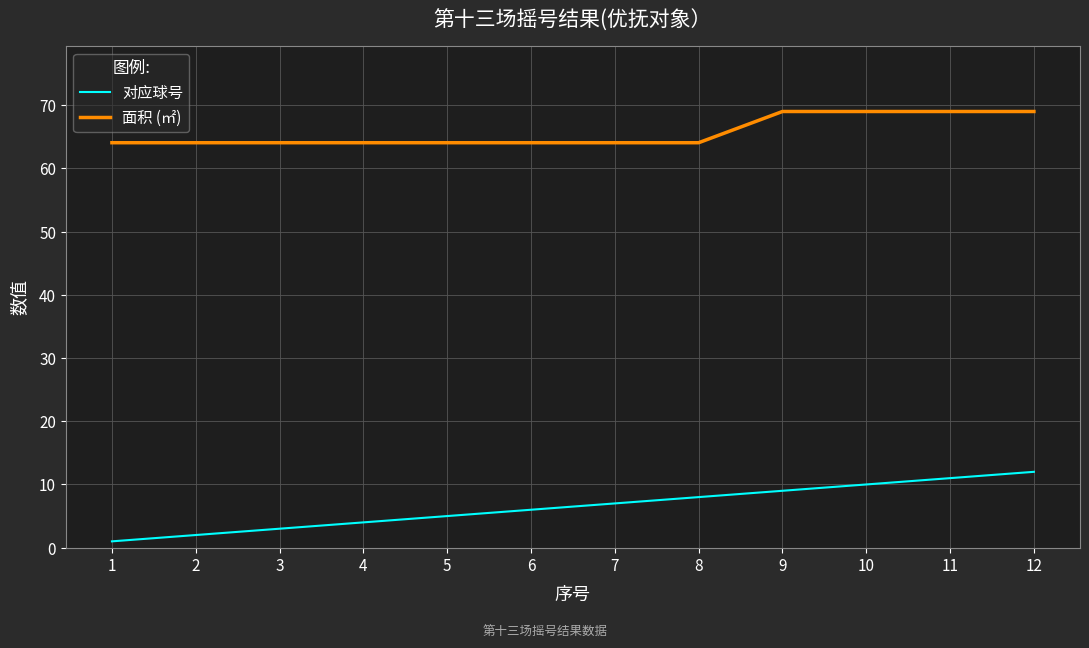

True or false: 对应球号 and 面积 (㎡) intersect in this chart.

False